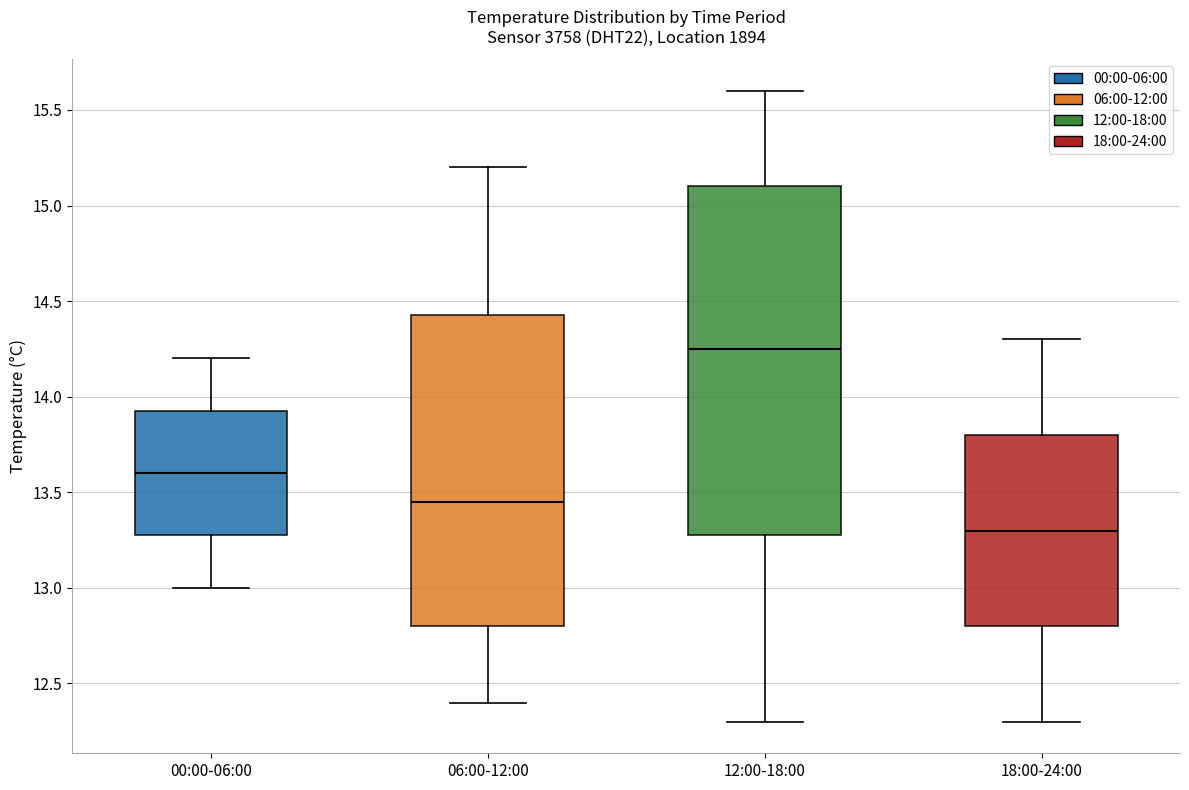

Where is the upper edge of the box for 18:00-24:00 on the y-axis? The values are not printed on the chart, so give them approximately, as read against the axis.

13.80